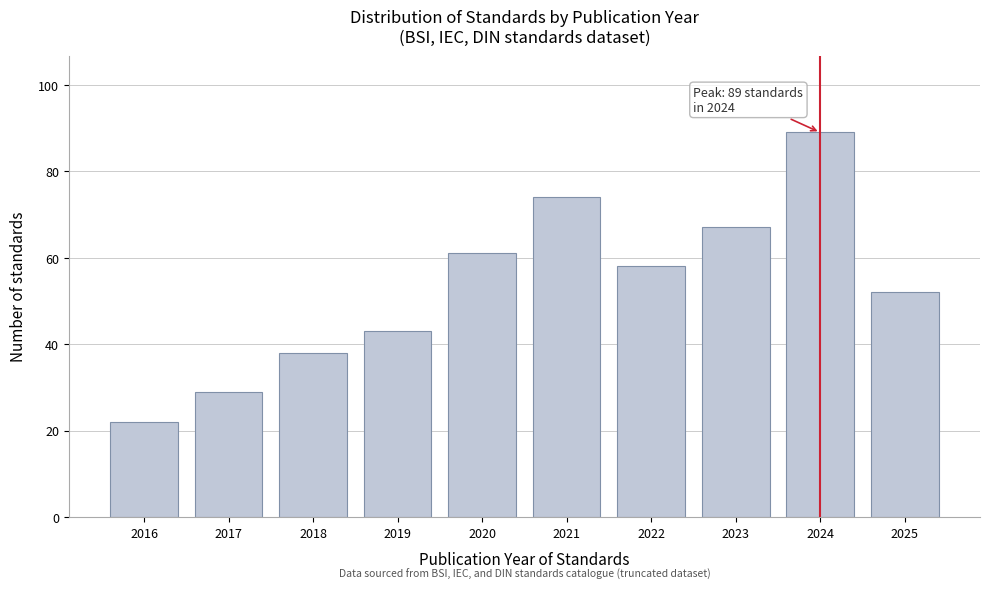

Reading left to right, extract all data points from this chart.

22	29	38	43	61	74	58	67	89	52